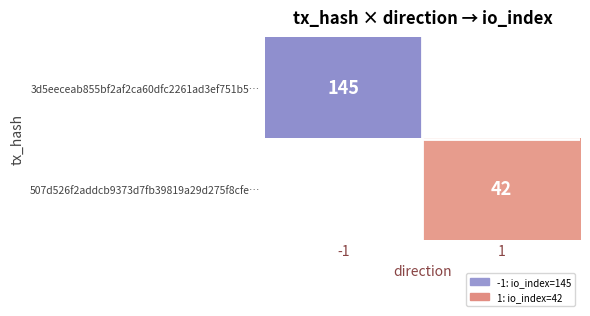

The value of 3d5eeceab855bf2af2ca60dfc2261ad3ef751b5… at -1 is 225. True or false?

False